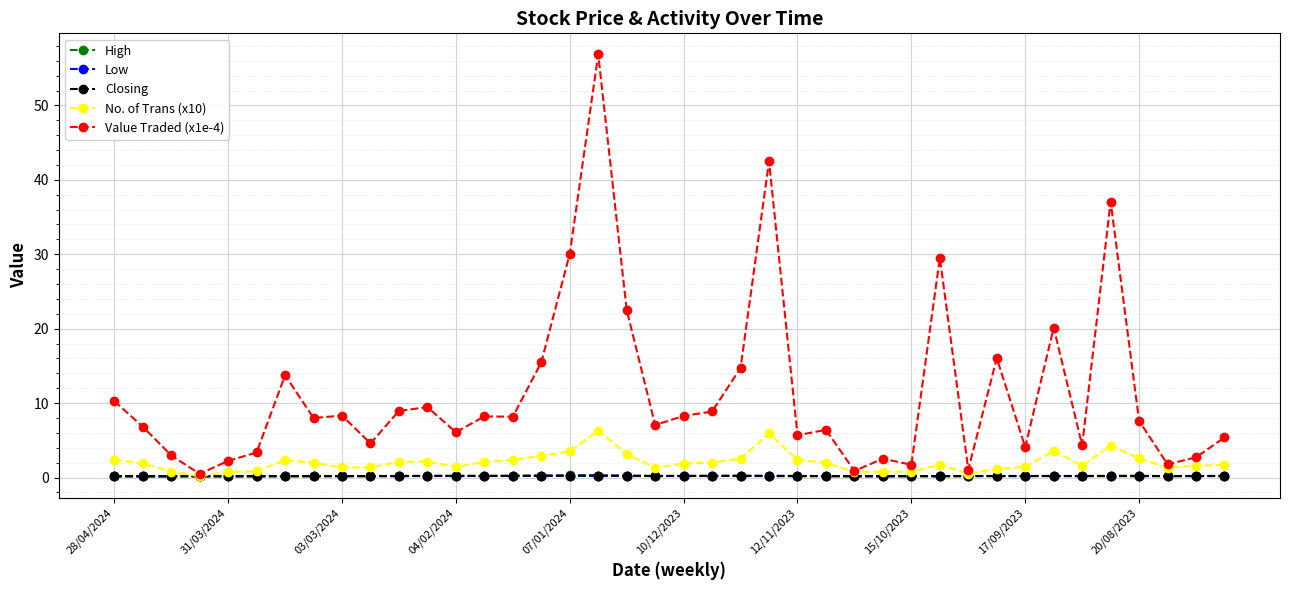

What is the lowest value of the High series?

0.2